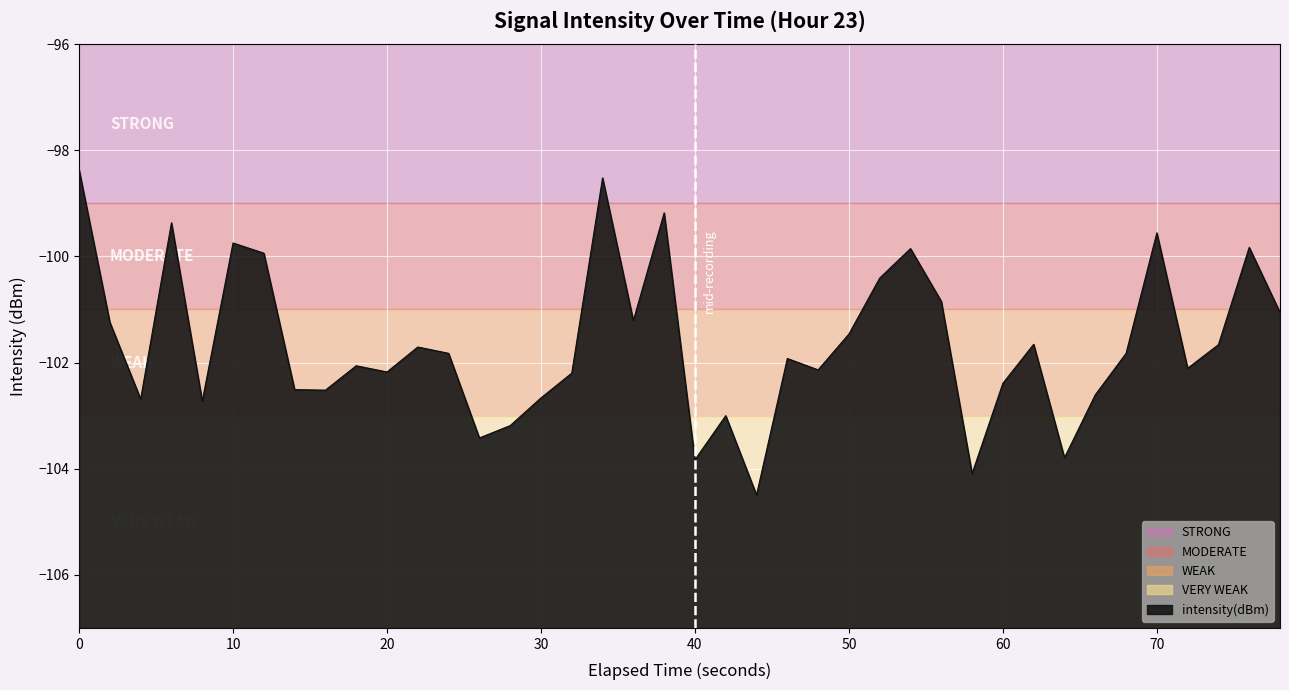

Reading left to right, what are all the values shown in this chart?

-98.4	-101.2	-102.7	-99.4	-102.7	-99.7	-99.9	-102.5	-102.5	-102.1	-102.2	-101.7	-101.8	-103.4	-103.2	-102.7	-102.2	-98.5	-101.2	-99.2	-103.8	-103.0	-104.5	-101.9	-102.1	-101.5	-100.4	-99.9	-100.8	-104.1	-102.4	-101.7	-103.8	-102.6	-101.8	-99.6	-102.1	-101.7	-99.8	-101.1